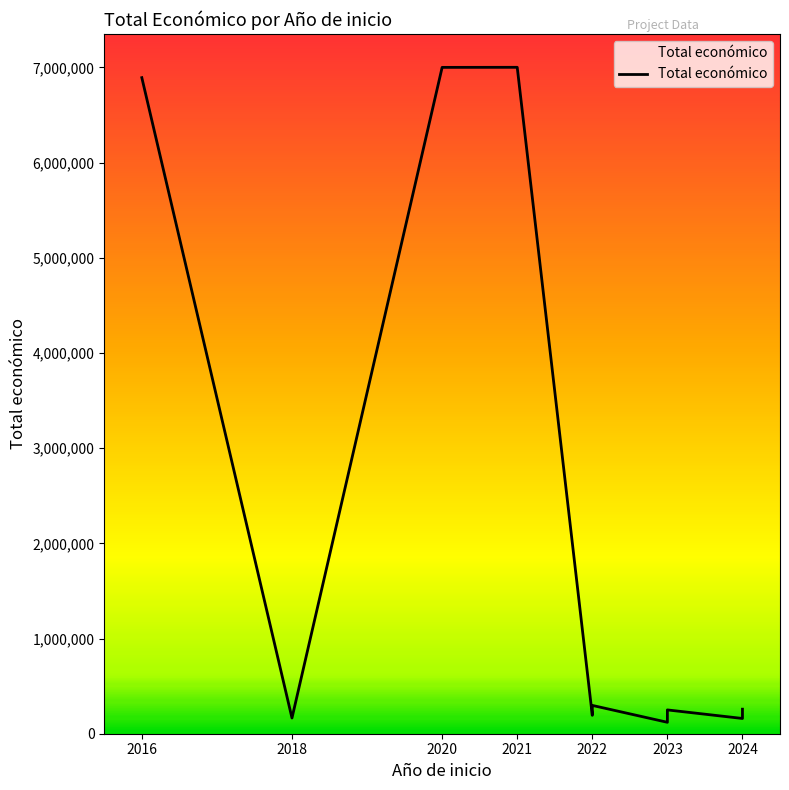

The chart shows a value of 4230171 at 2021. True or false?

False